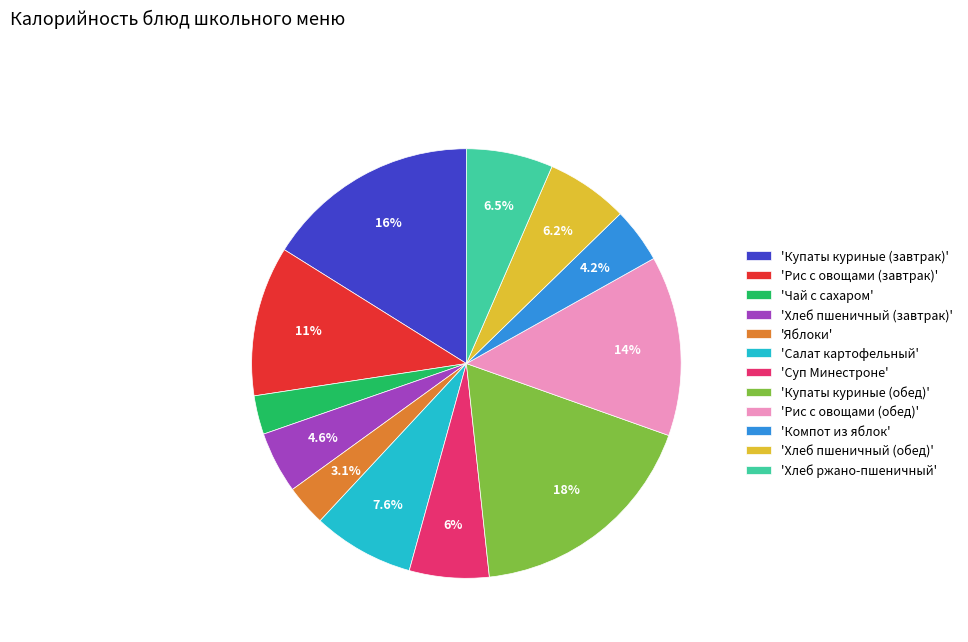

Which has a higher value, 'Рис с овощами (обед)' or 'Хлеб пшеничный (завтрак)'?

'Рис с овощами (обед)'